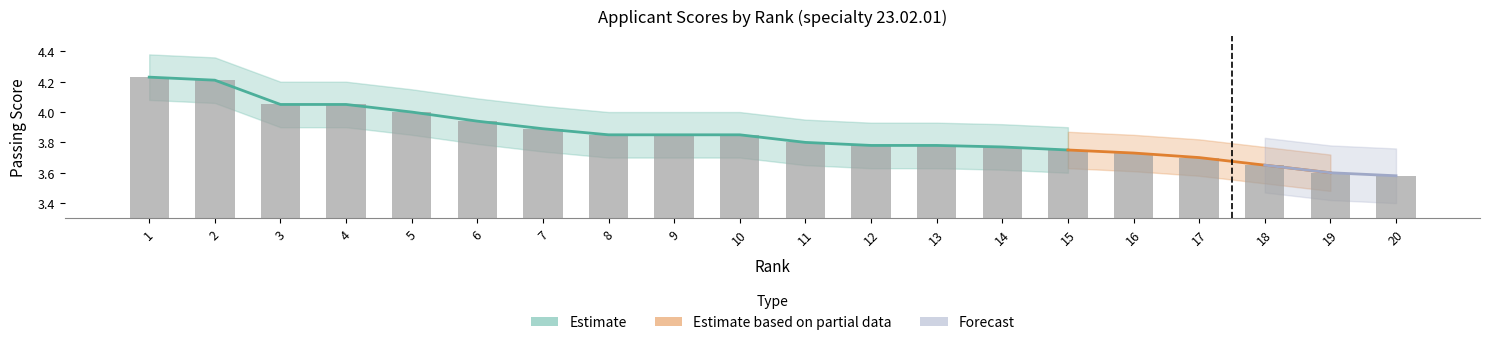

True or false: the data shows 1.5 at 5.

False